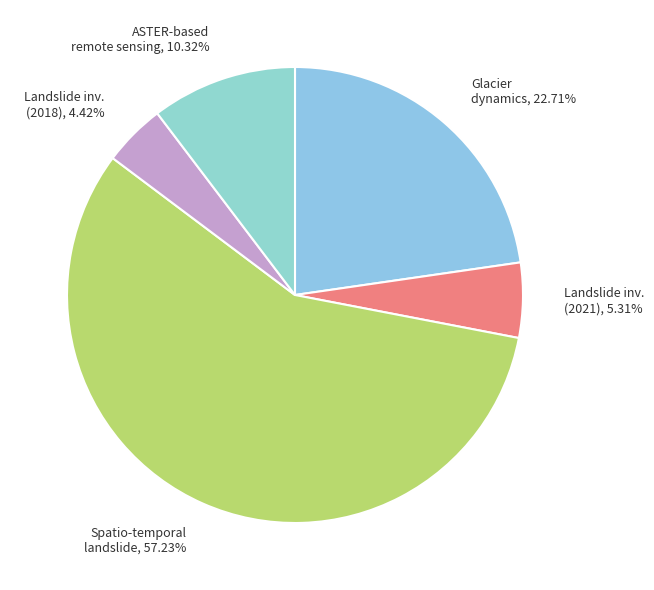

Does Landslide inv. (2021), 5.31% account for over 50% of the chart?

No